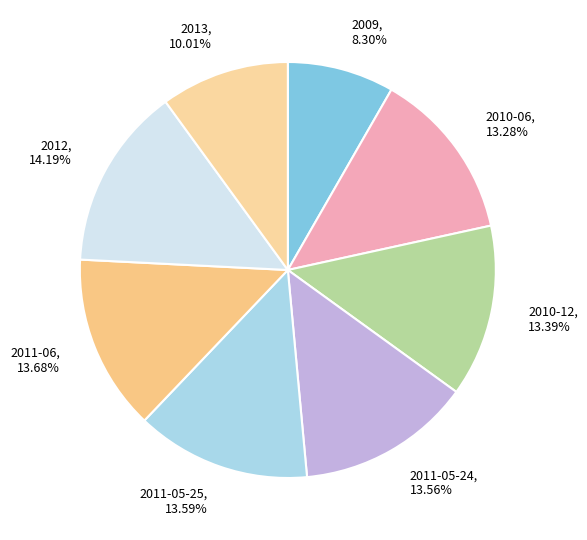

Which has a higher value, 2012, 14.19% or 2010-06, 13.28%?

2012, 14.19%